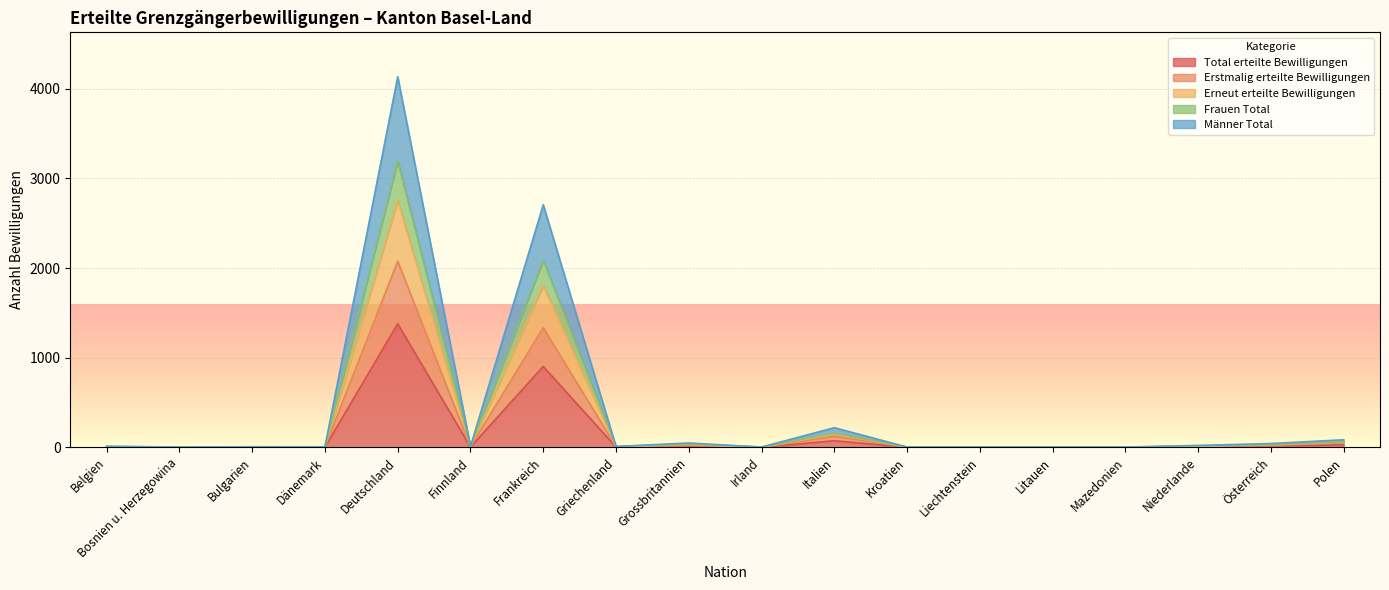

In Frauen Total, how many points are higher than both neighbors (excluding endpoints)?

4